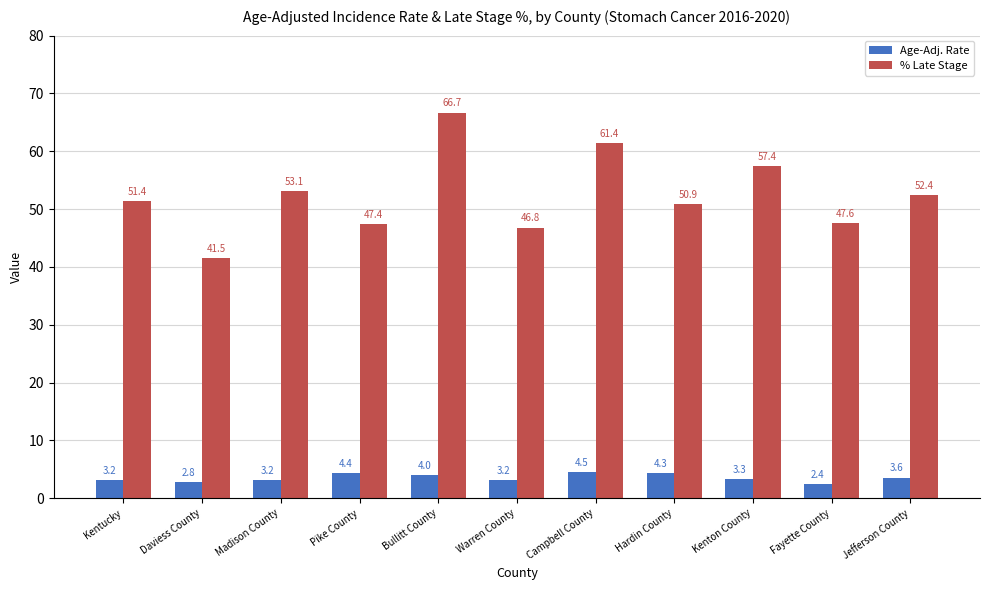

How many data points does each series have?

11